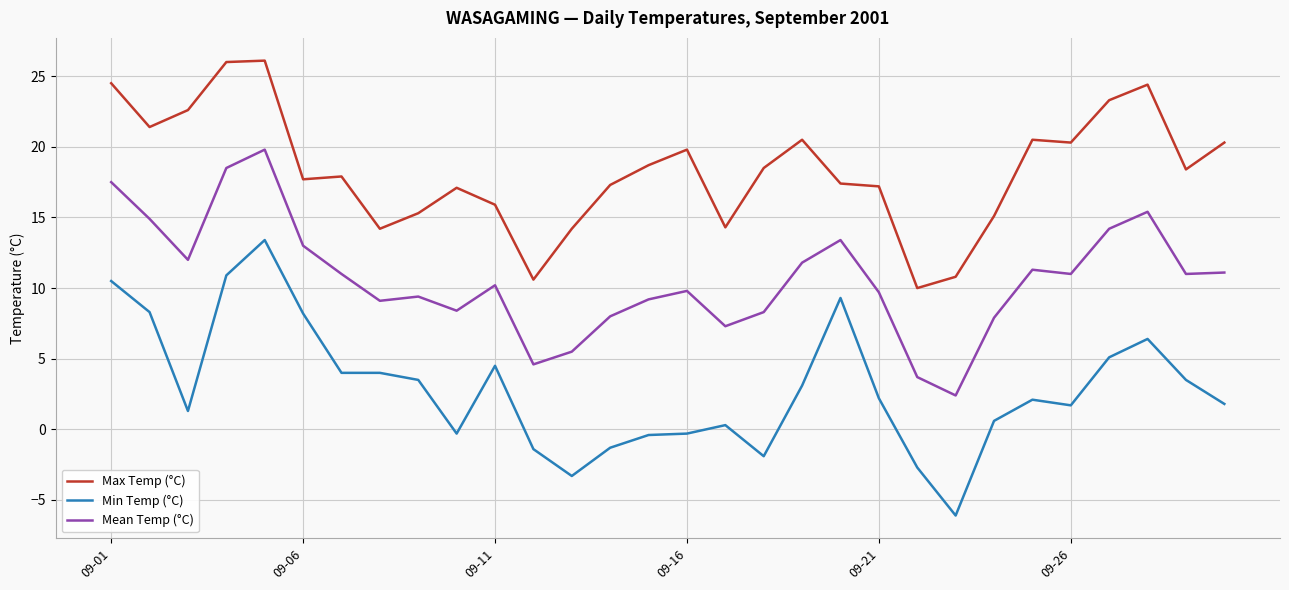

What is the minimum value for Max Temp (°C)?

10.0